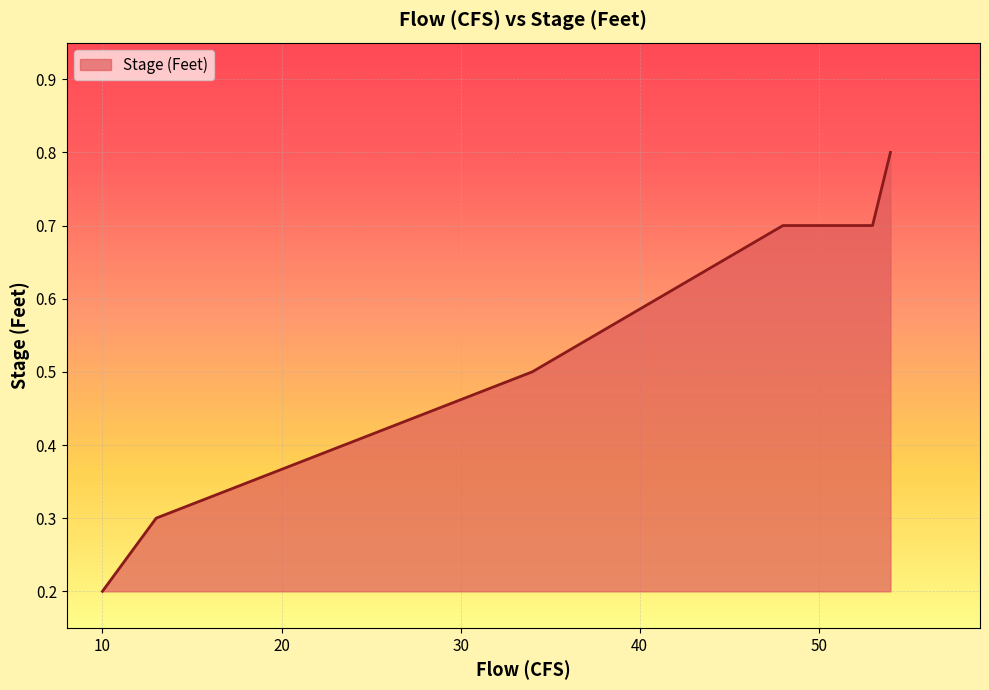

Read the value at 10.

0.2